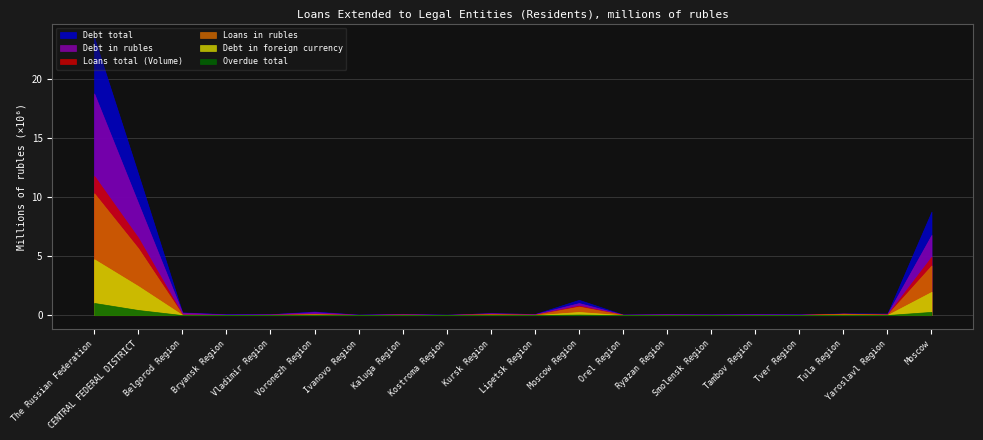

Reading right to left, what are all the values shown in this chart?

Loans total (Volume): Moscow=4947724	Yaroslavl Region=60404	Tula Region=137847	Tver Region=23849	Tambov Region=29482	Smolensk Region=36096	Ryazan Region=32876	Orel Region=31166	Moscow Region=807733	Lipetsk Region=41364	Kursk Region=88279	Kostroma Region=22319	Kaluga Region=47396	Ivanovo Region=20584	Voronezh Region=104970	Vladimir Region=34159	Bryansk Region=21861	Belgorod Region=62867	CENTRAL FEDERAL DISTRICT=6550976	The Russian Federation=11802140
Debt total: Moscow=8777622	Yaroslavl Region=138422	Tula Region=159324	Tver Region=72564	Tambov Region=89309	Smolensk Region=75935	Ryazan Region=90479	Orel Region=56831	Moscow Region=1299804	Lipetsk Region=98579	Kursk Region=170404	Kostroma Region=43265	Kaluga Region=116191	Ivanovo Region=47145	Voronezh Region=309528	Vladimir Region=86780	Bryansk Region=89059	Belgorod Region=233678	CENTRAL FEDERAL DISTRICT=11954919	The Russian Federation=23533546
Loans in rubles: Moscow=4212132	Yaroslavl Region=54695	Tula Region=123350	Tver Region=22969	Tambov Region=25912	Smolensk Region=26571	Ryazan Region=30883	Orel Region=29195	Moscow Region=728394	Lipetsk Region=41285	Kursk Region=88266	Kostroma Region=18694	Kaluga Region=45919	Ivanovo Region=20333	Voronezh Region=93657	Vladimir Region=33729	Bryansk Region=19765	Belgorod Region=49972	CENTRAL FEDERAL DISTRICT=5665721	The Russian Federation=10331700
Debt in rubles: Moscow=6800347	Yaroslavl Region=119073	Tula Region=120557	Tver Region=63830	Tambov Region=82301	Smolensk Region=62680	Ryazan Region=86956	Orel Region=54566	Moscow Region=1028017	Lipetsk Region=94527	Kursk Region=167423	Kostroma Region=38073	Kaluga Region=104334	Ivanovo Region=44225	Voronezh Region=262928	Vladimir Region=80706	Bryansk Region=64844	Belgorod Region=214785	CENTRAL FEDERAL DISTRICT=9490172	The Russian Federation=18790061
Debt in foreign currency: Moscow=1977275	Yaroslavl Region=19349	Tula Region=38767	Tver Region=8734	Tambov Region=7008	Smolensk Region=13255	Ryazan Region=3523	Orel Region=2265	Moscow Region=271787	Lipetsk Region=4052	Kursk Region=2981	Kostroma Region=5192	Kaluga Region=11857	Ivanovo Region=2920	Voronezh Region=46600	Vladimir Region=6074	Bryansk Region=24215	Belgorod Region=18893	CENTRAL FEDERAL DISTRICT=2464747	The Russian Federation=4743485
Overdue total: Moscow=280332	Yaroslavl Region=16192	Tula Region=5880	Tver Region=4837	Tambov Region=3746	Smolensk Region=7826	Ryazan Region=5854	Orel Region=3175	Moscow Region=52470	Lipetsk Region=11317	Kursk Region=12289	Kostroma Region=2485	Kaluga Region=3808	Ivanovo Region=3591	Voronezh Region=10218	Vladimir Region=4533	Bryansk Region=3265	Belgorod Region=7725	CENTRAL FEDERAL DISTRICT=439543	The Russian Federation=1037712